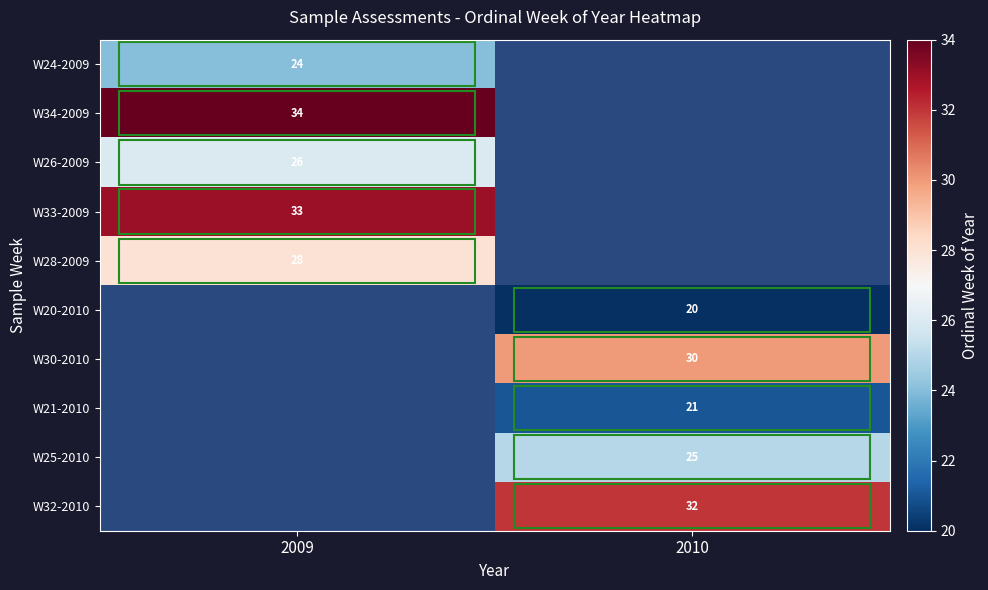

True or false: W32-2010 has a value of 32 at 2010.

True